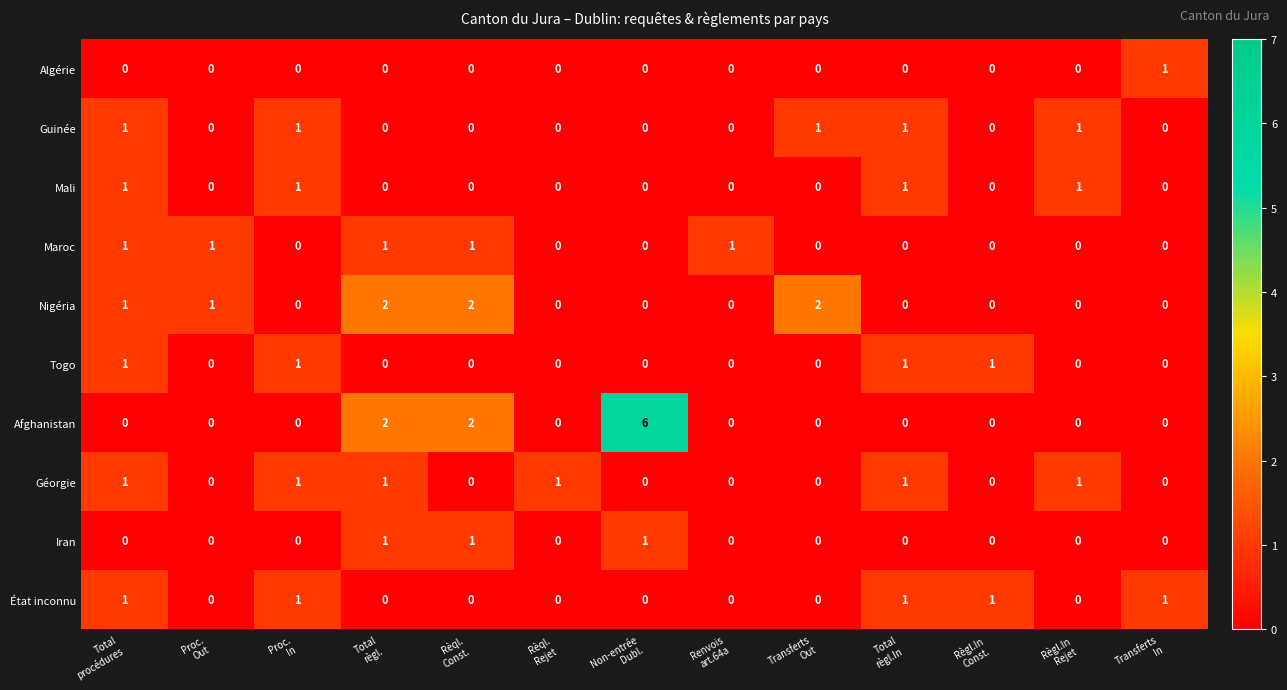

What is the maximum value shown in the chart?

6